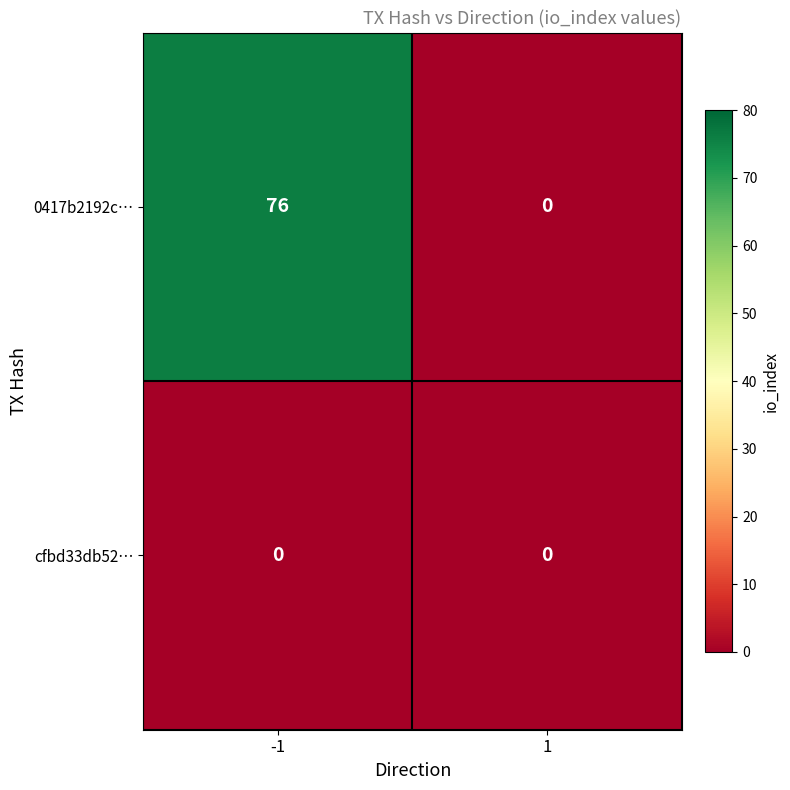

Reading left to right, transcribe all the data shown in this chart.

0417b2192c…: -1=76	1=0
cfbd33db52…: -1=0	1=0